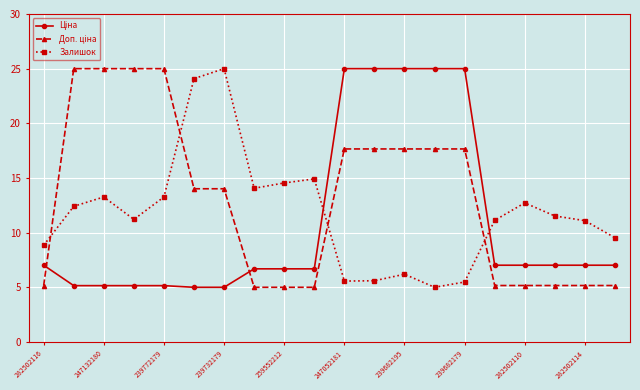

What is the difference between the maximum and second lowest values in the Залишок series?

19.5